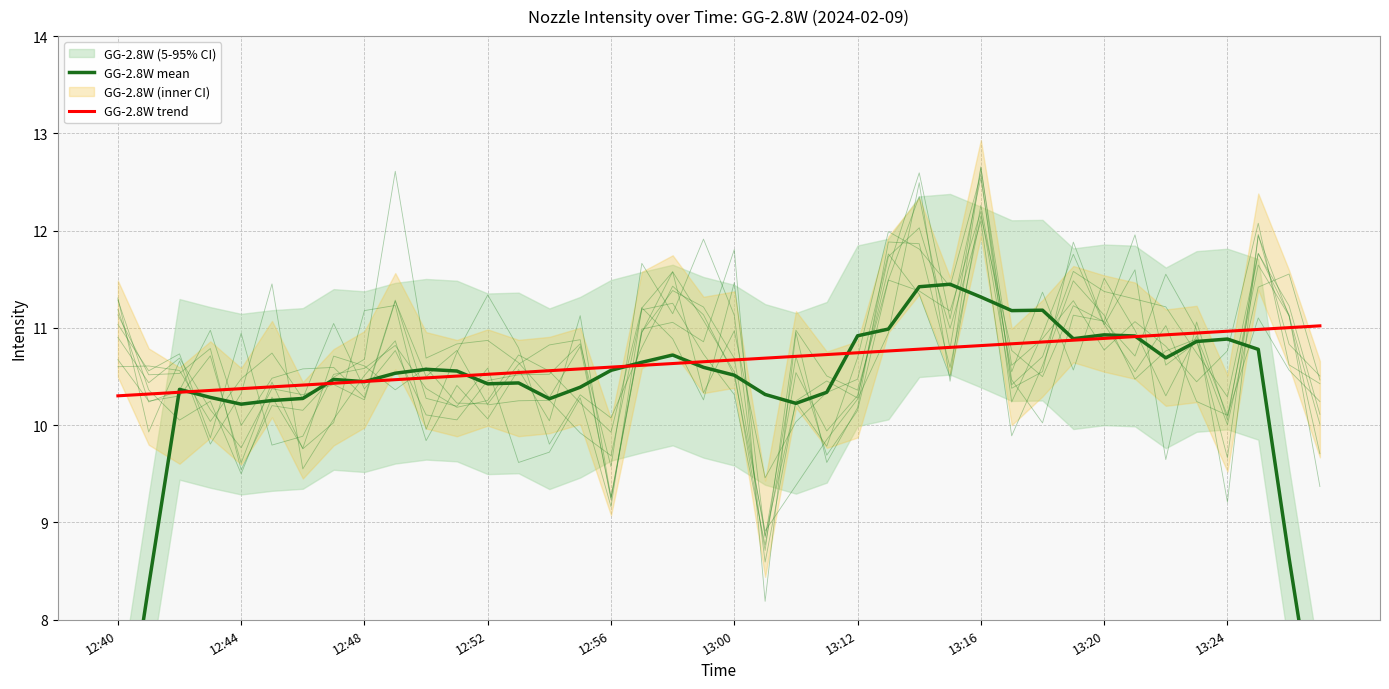

The GG-2.8W trend series shows 3.7 at 34. True or false?

False